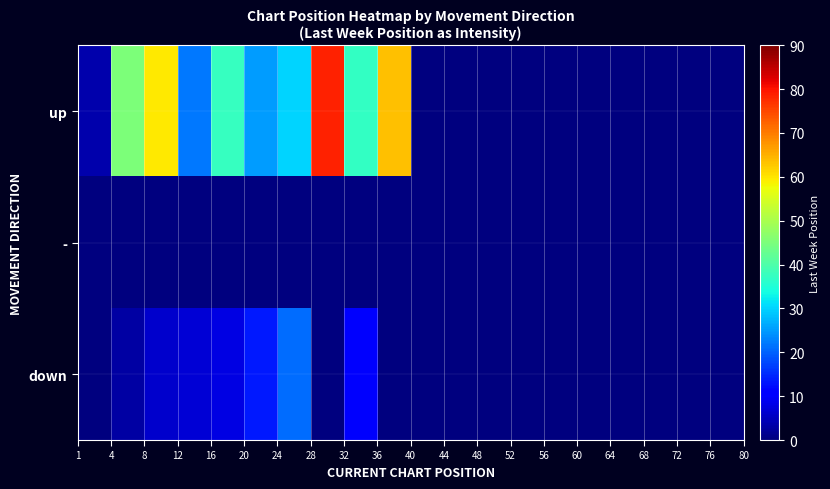

Rank the series by their average value, from highest to lowest.

up, down, -